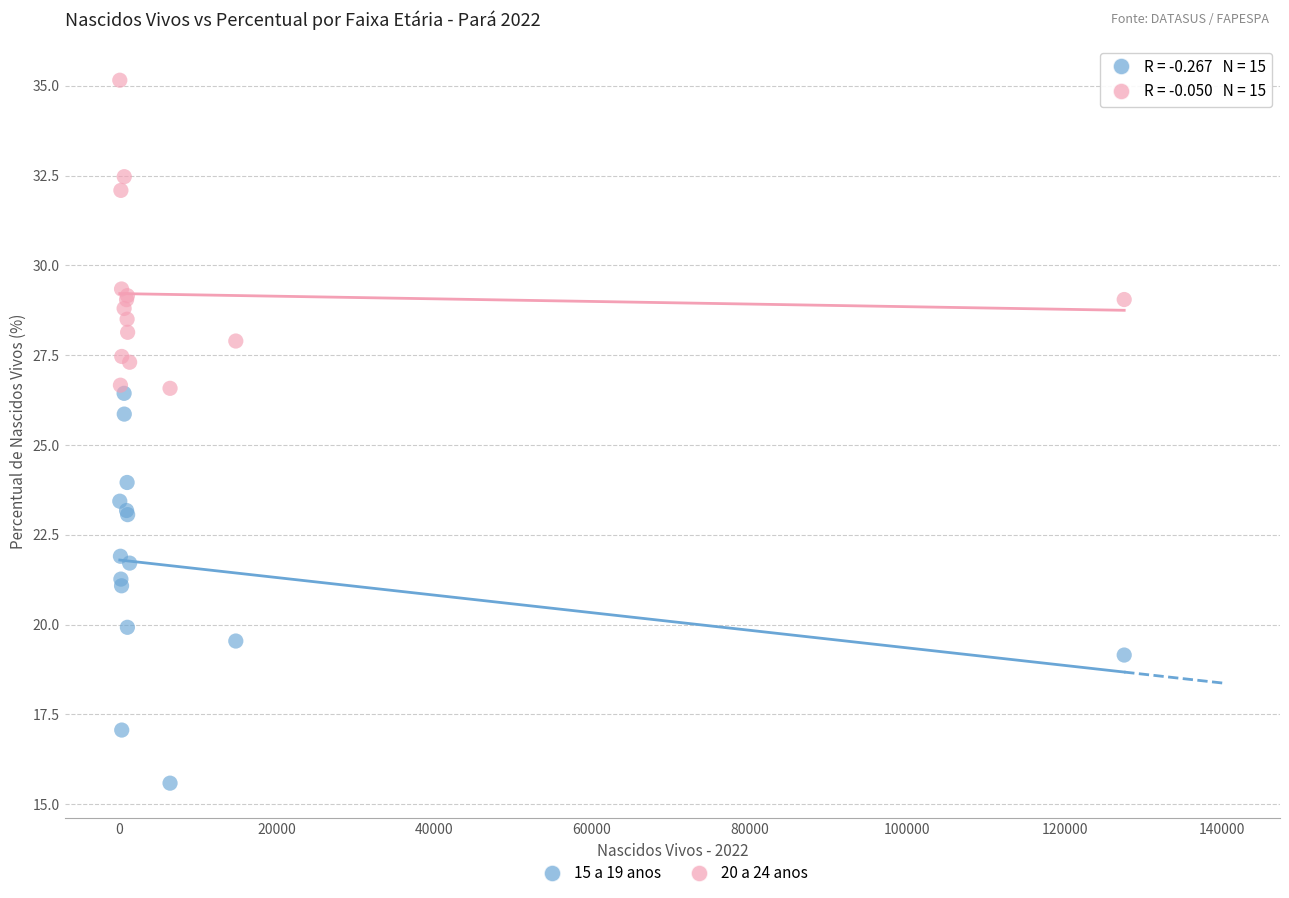

Which series reaches the maximum Y coordinate?

20 a 24 anos